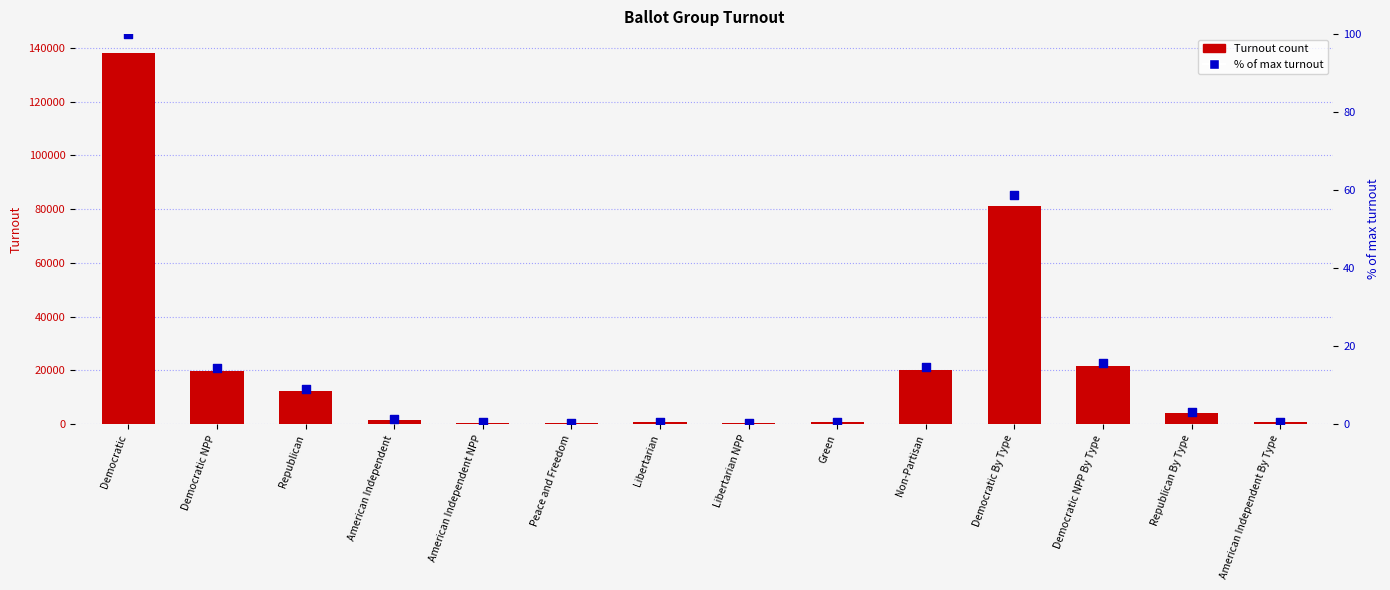

Which series reaches the maximum Y coordinate?

Turnout